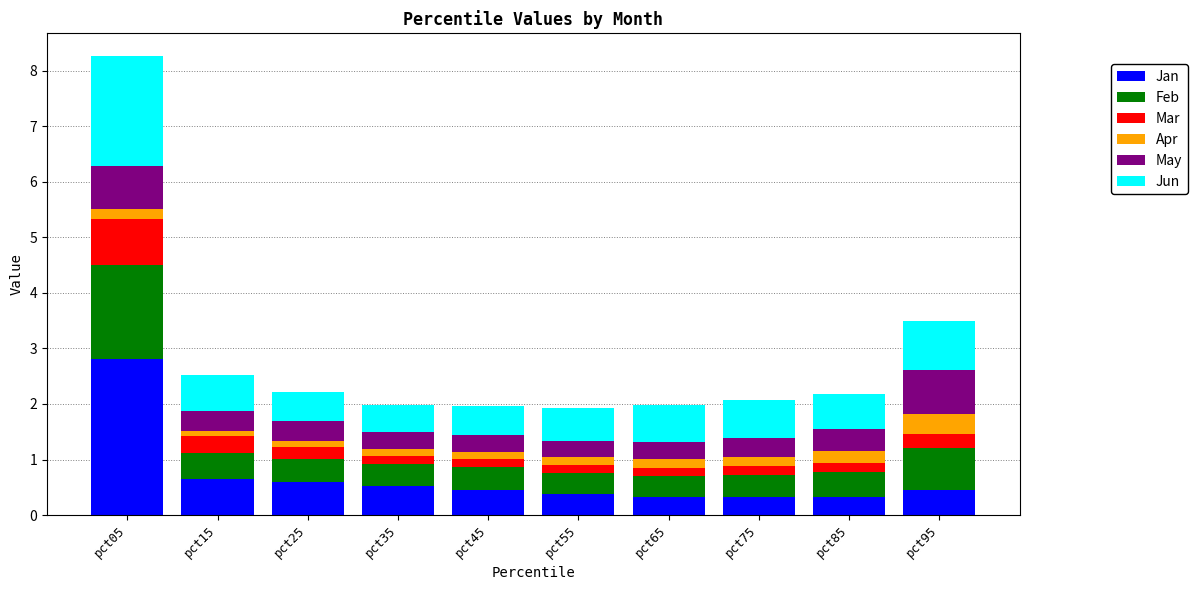

What is the highest value of the Jan series?

2.8